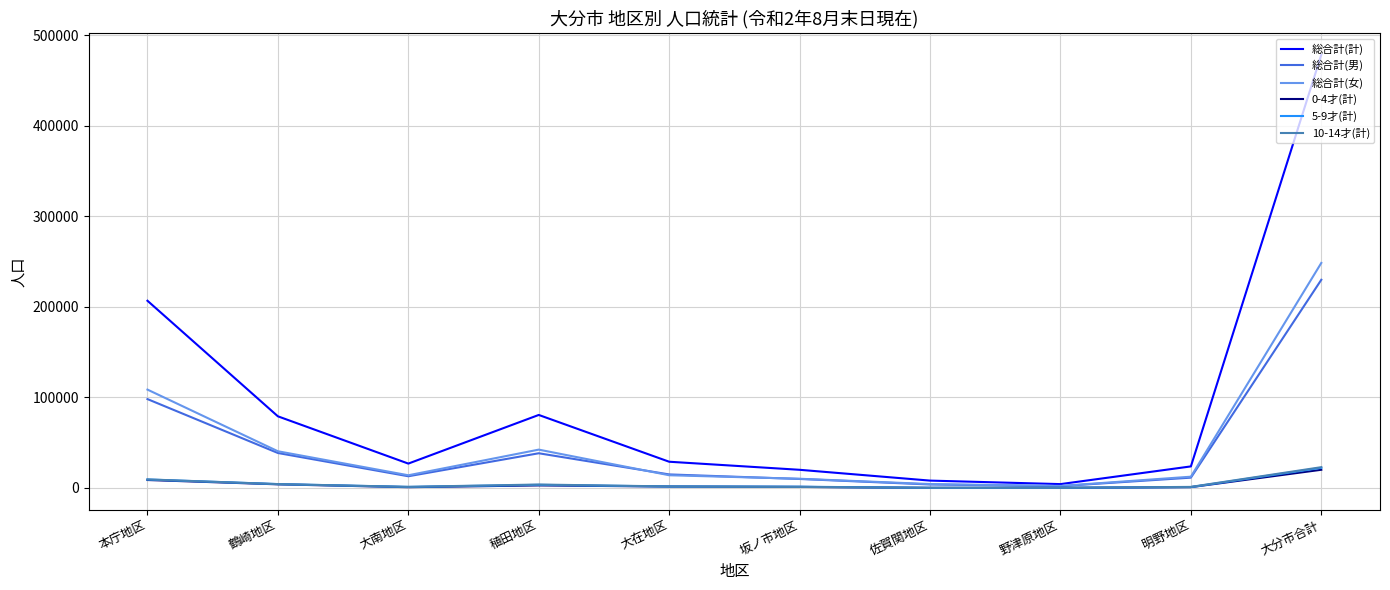

At which label does 0-4才(計) first exceed 1532?

本庁地区